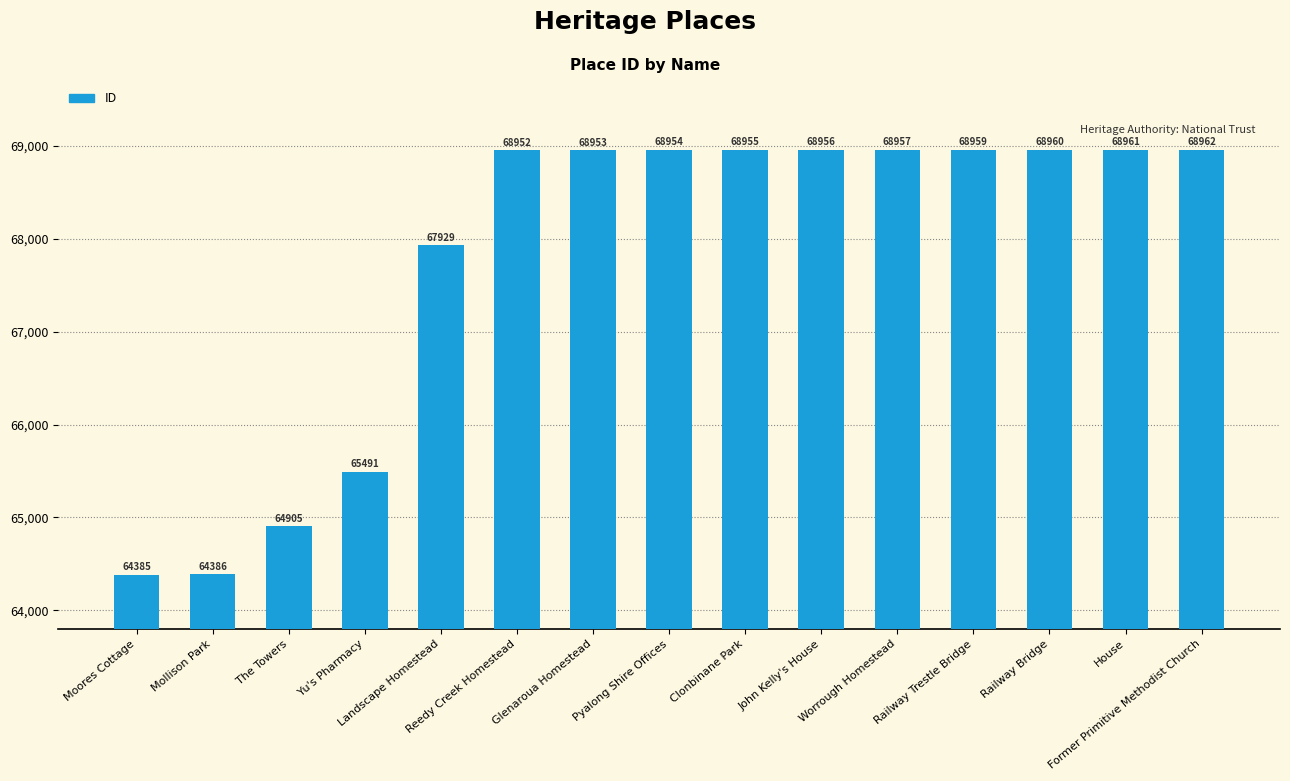

What is the label of the 11th bar from the left?

Worrough Homestead